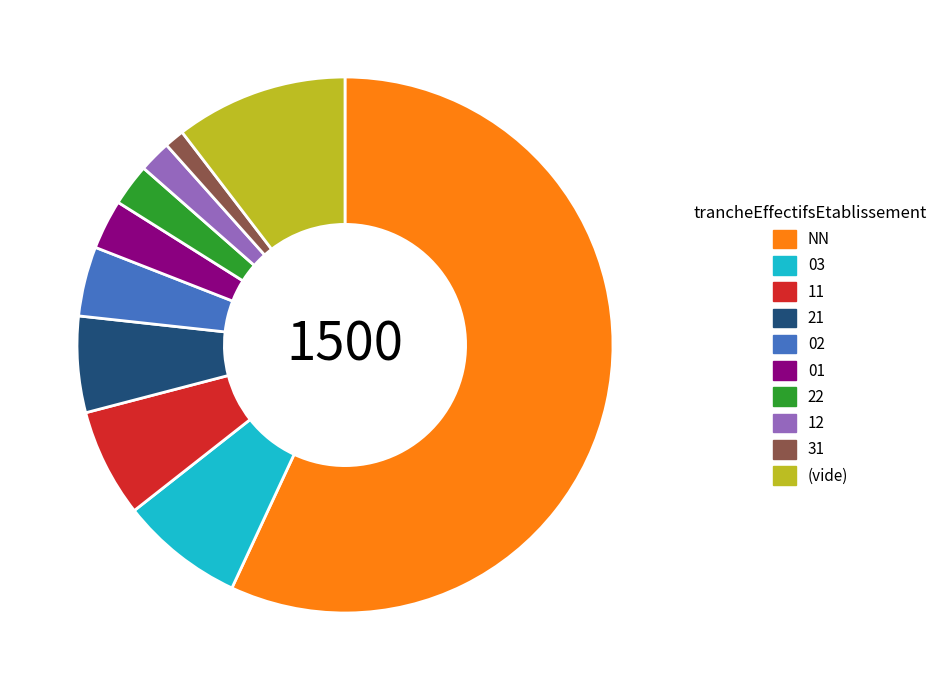

Approximately how many times larger is the value at 22 compared to 31?

2.1